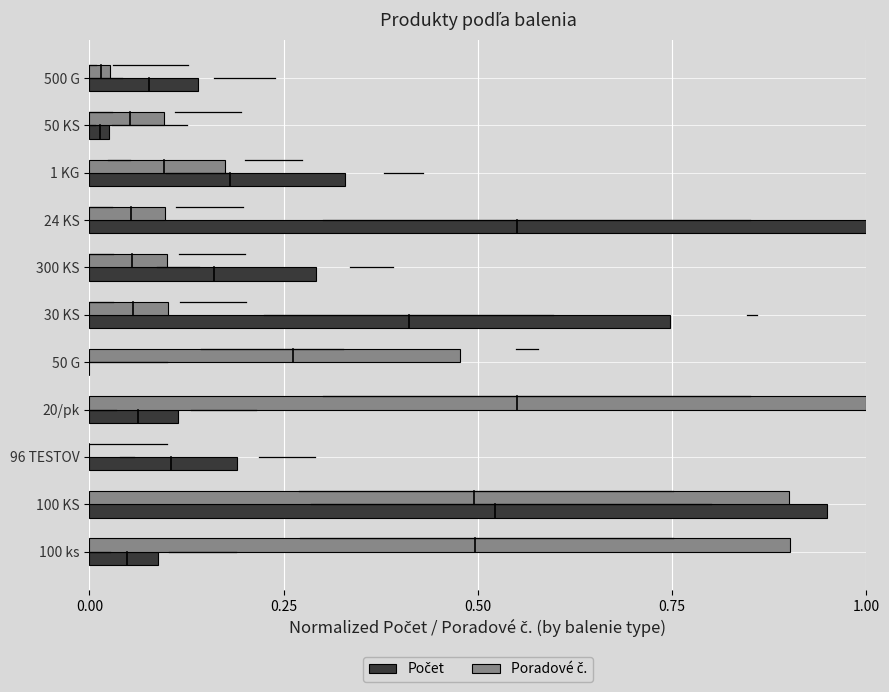

What is the greatest value displayed?

1.0